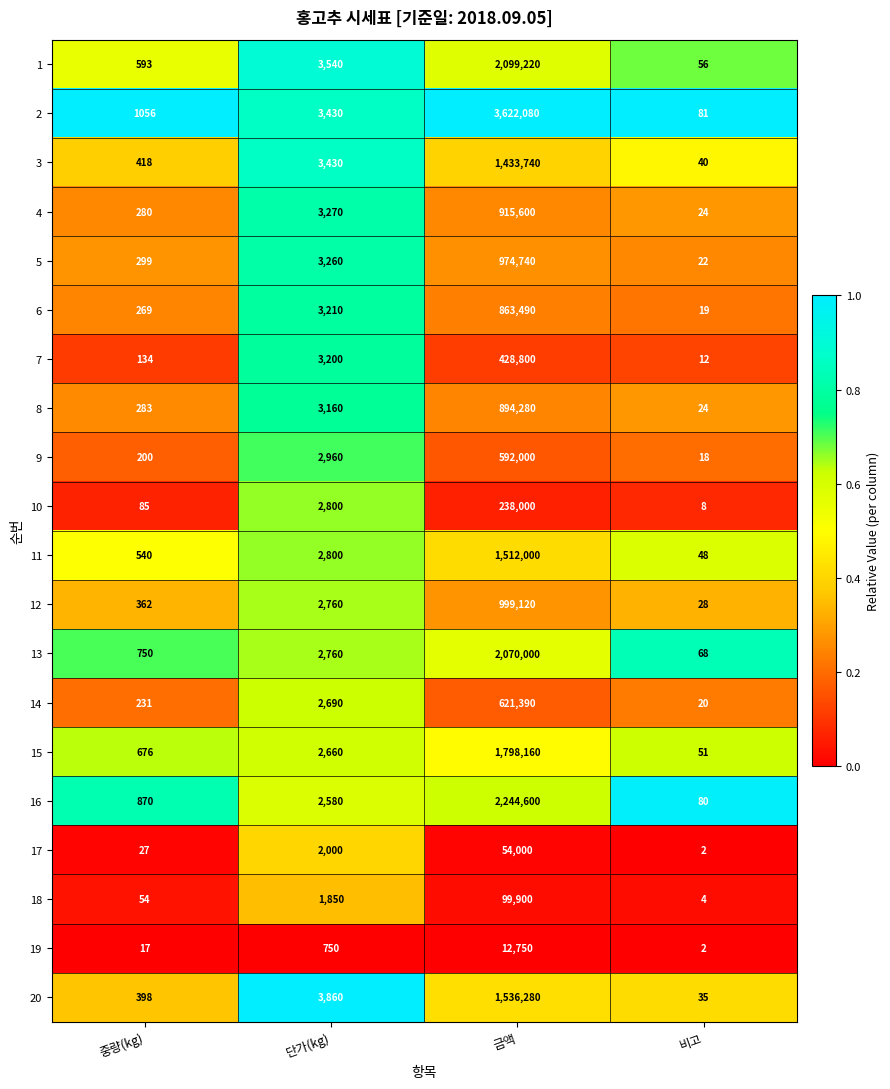

At 금액, list the series in order from largest to smallest.

2, 16, 1, 13, 15, 20, 11, 3, 12, 5, 4, 8, 6, 14, 9, 7, 10, 18, 17, 19